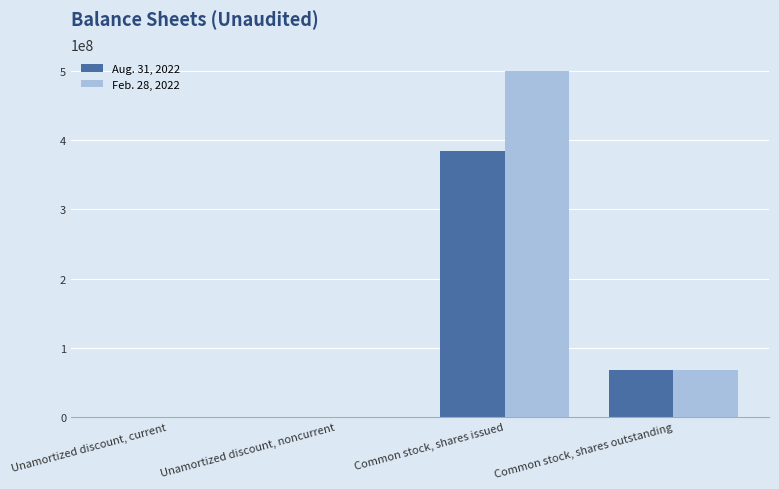

Where is Feb. 28, 2022 nearest to the value 250000364?

Common stock, shares outstanding